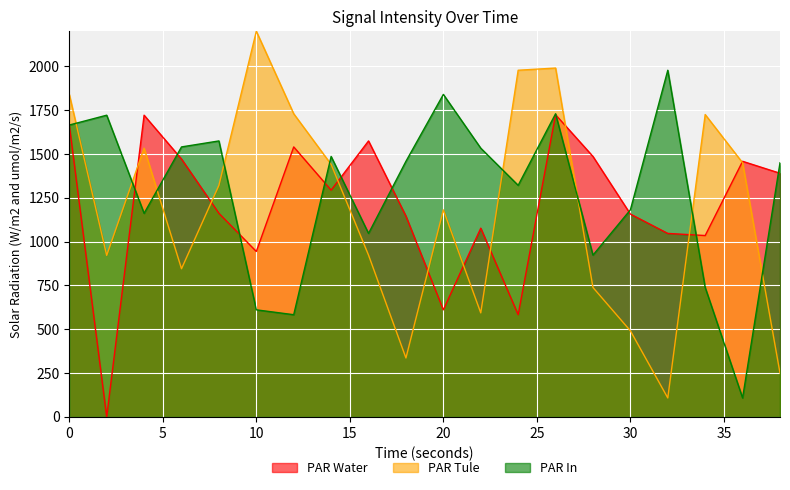

What are all the series names shown in the legend?

PAR Water, PAR Tule, PAR In